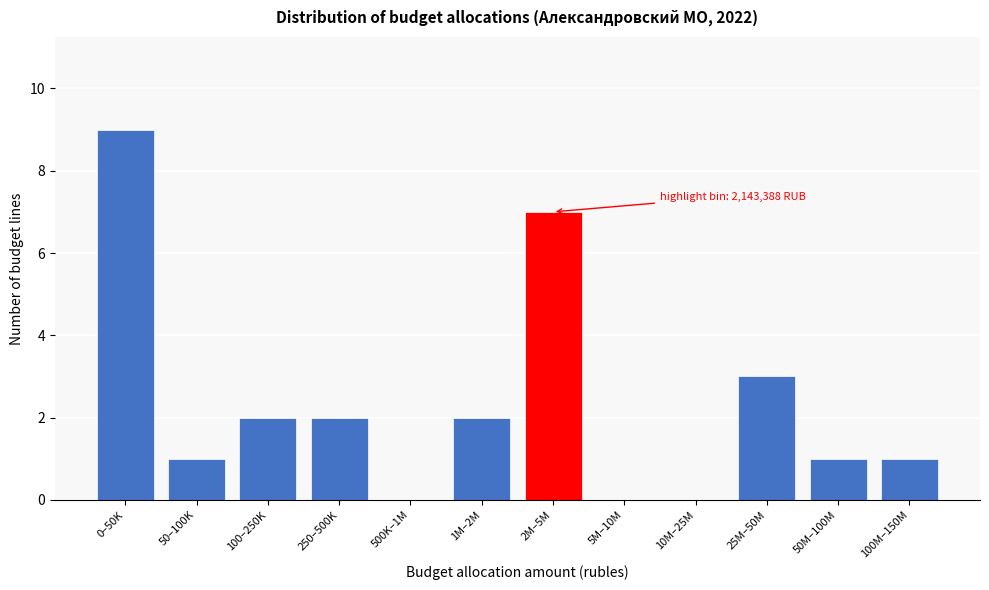

Reading right to left, transcribe all the data shown in this chart.

100M–150M=1	50M–100M=1	25M–50M=3	10M–25M=0	5M–10M=0	2M–5M=7	1M–2M=2	500K–1M=0	250–500K=2	100–250K=2	50–100K=1	0–50K=9